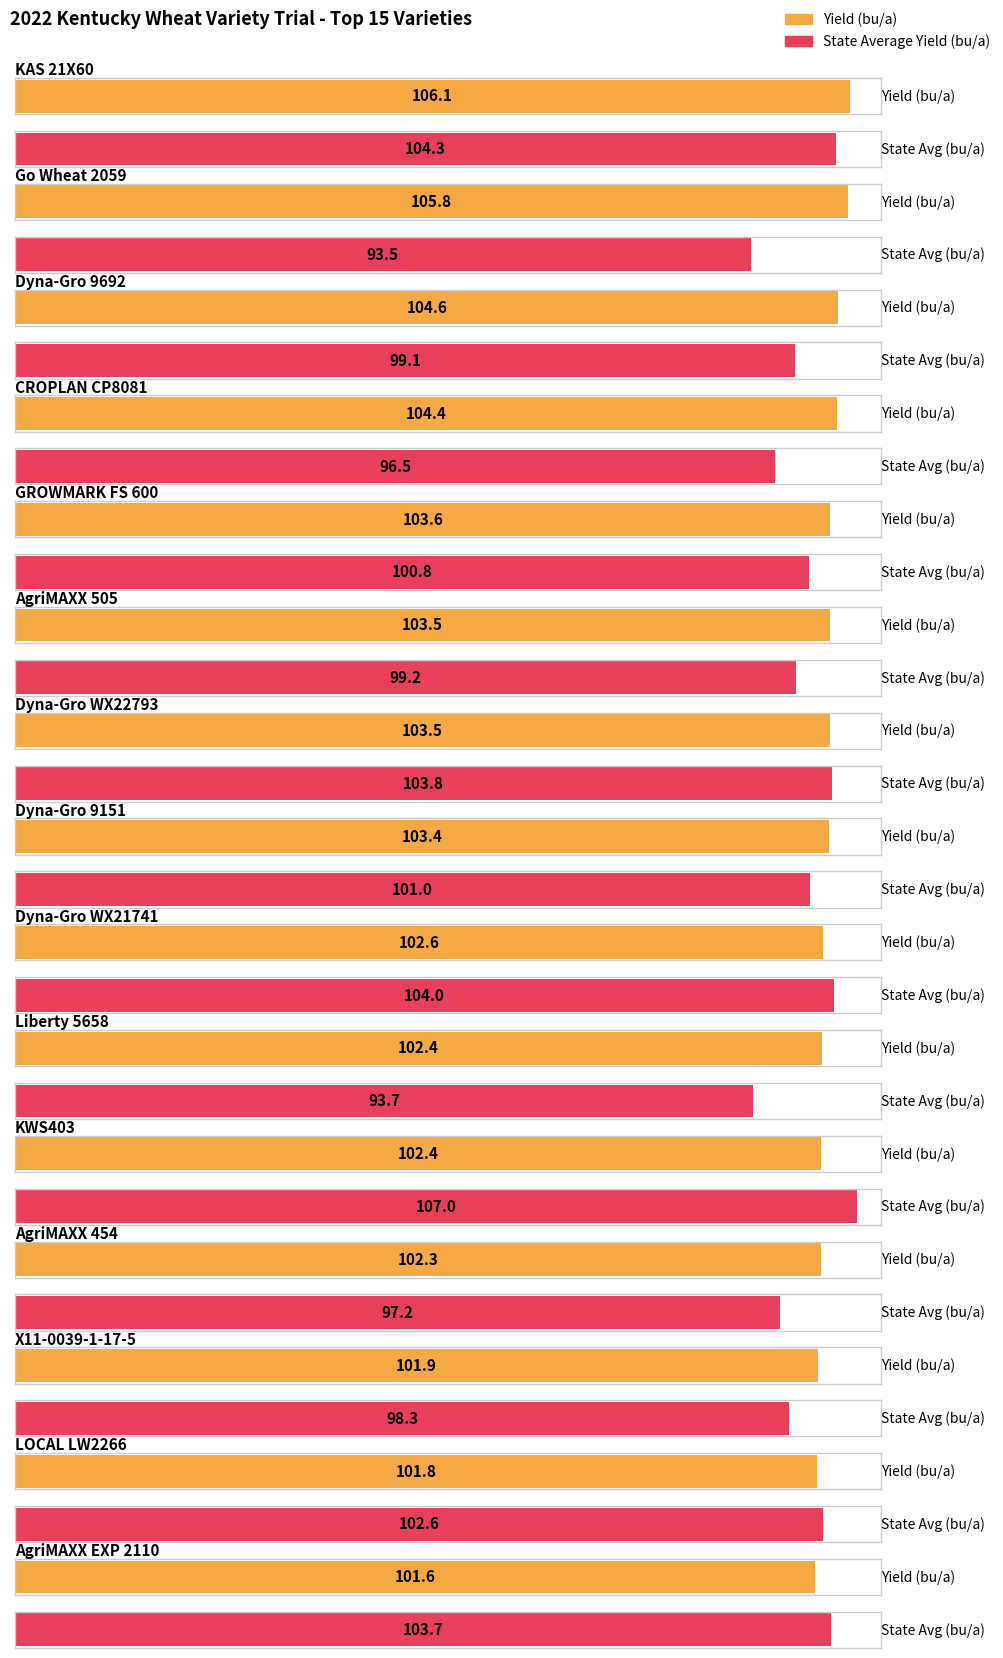

What is the highest value of the State Average Yield (bu/a) series?

107.0